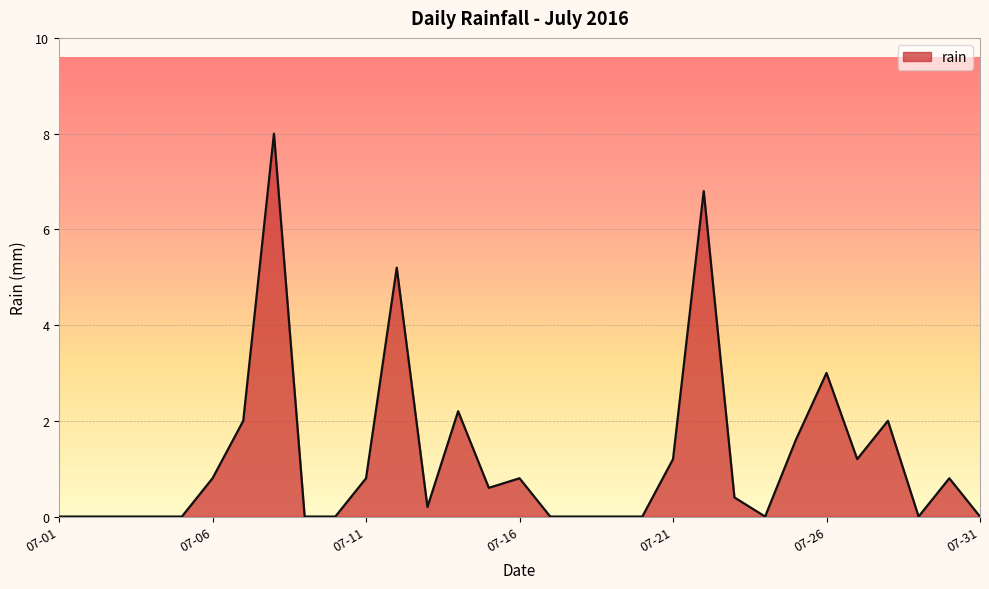

What is the difference between the maximum and minimum values?

8.0